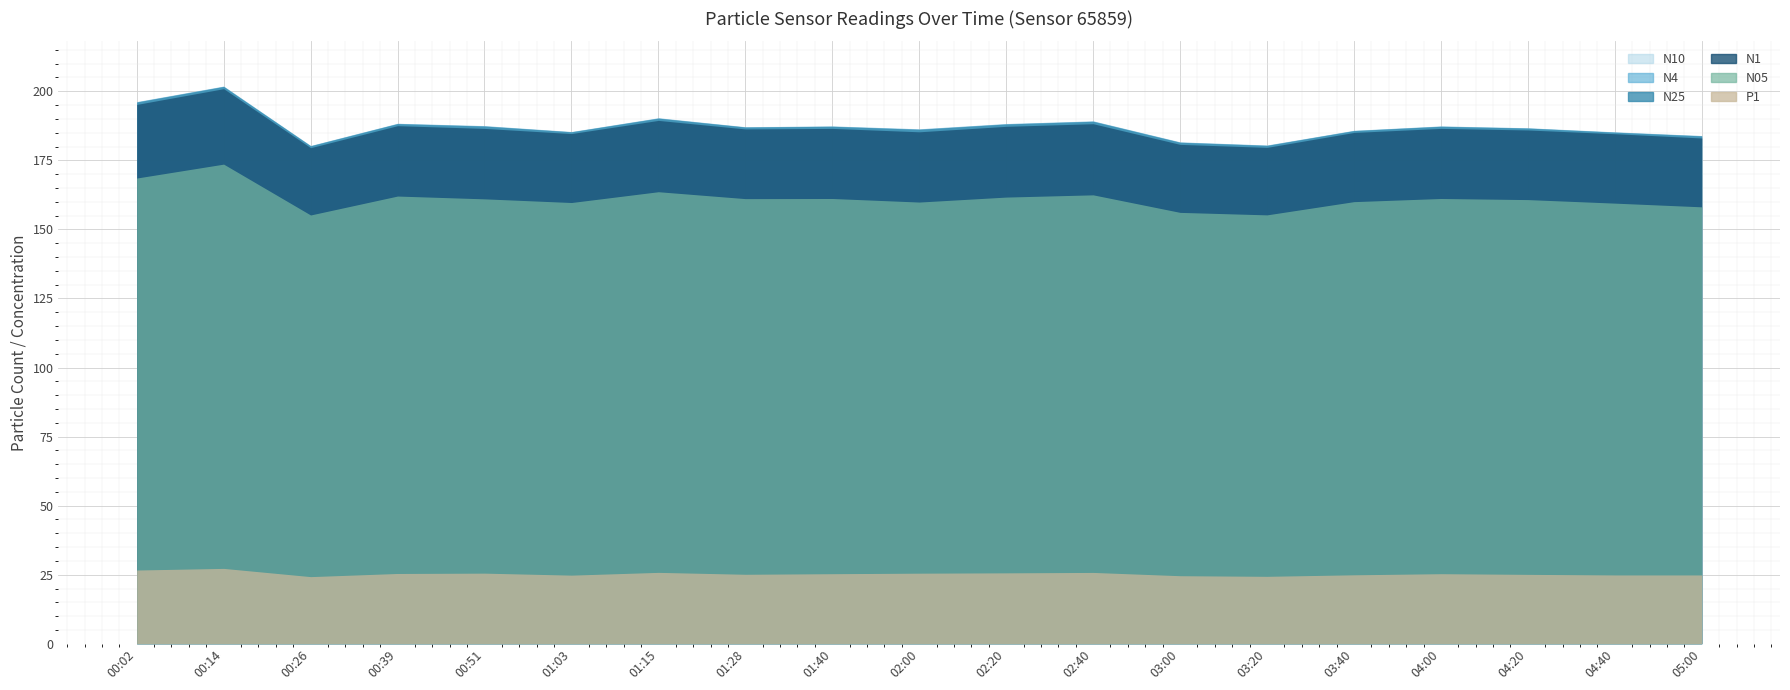

What is the difference between the P1 values at 02:00 and 04:40?

0.6